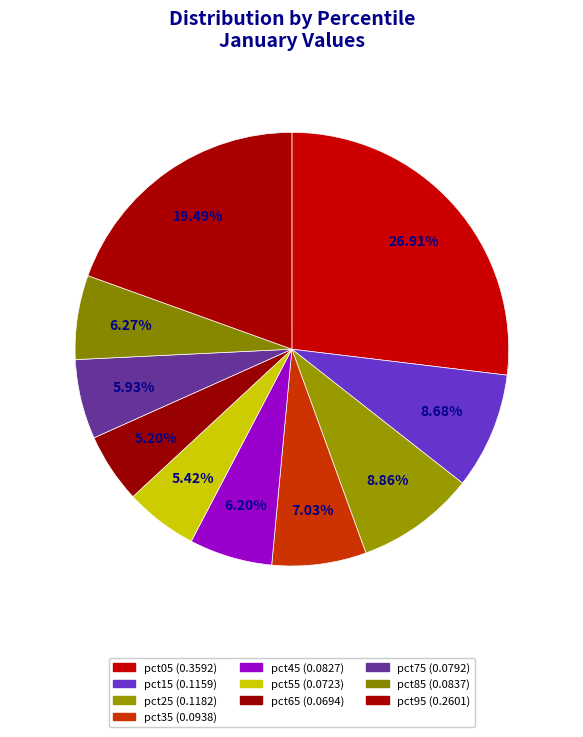

What is the total percentage of pct45 and pct55?

11.6%